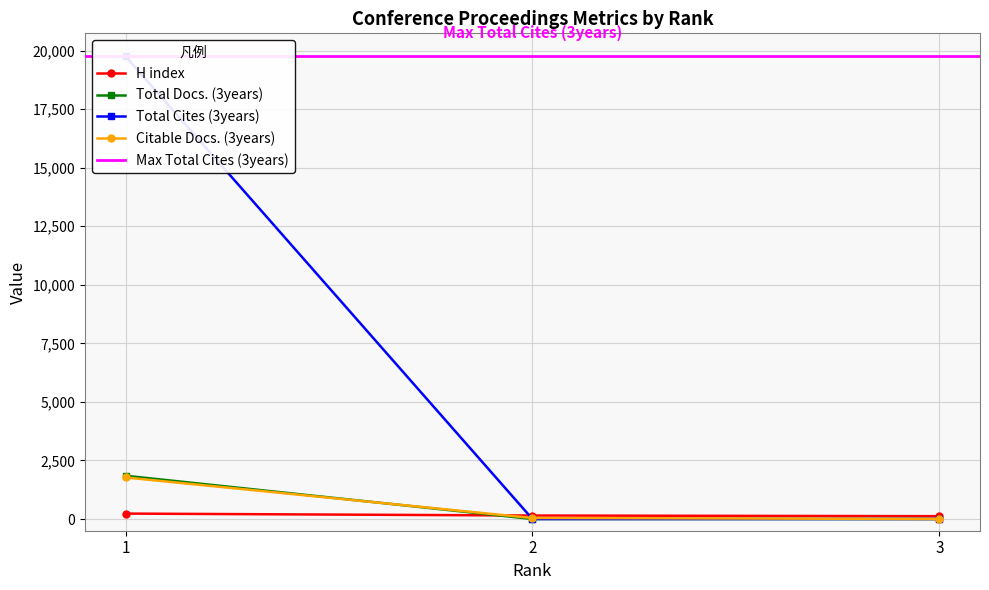

Which category has the highest value across all series?

1